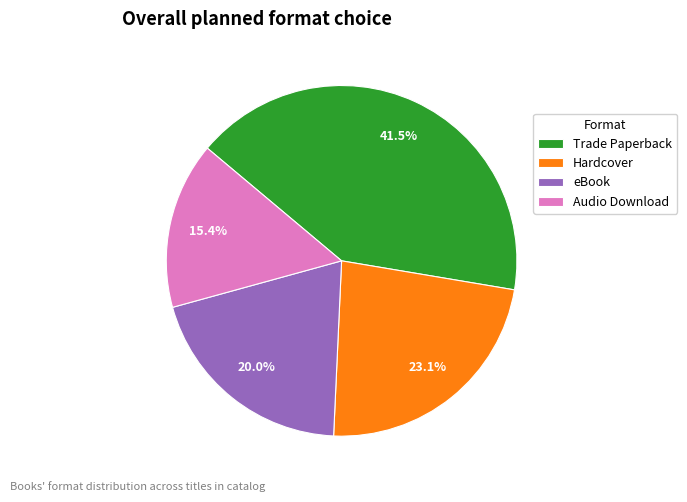

How many slices are in this pie chart?

4